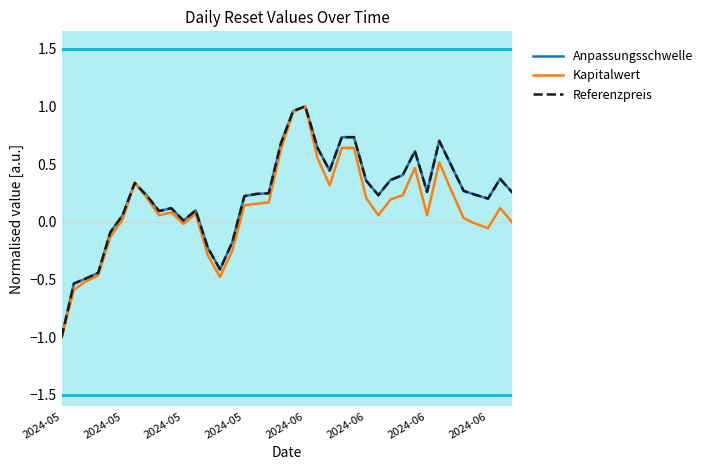

What is the lowest value of the Anpassungsschwelle series?

-1.0